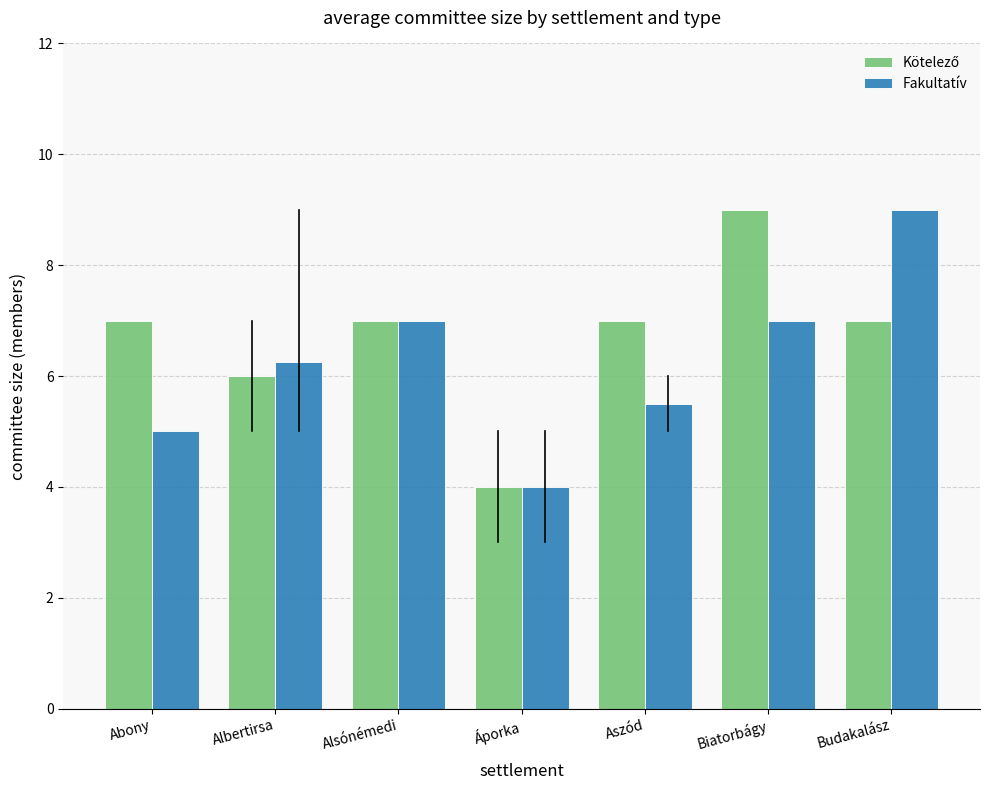

What is the total value across all series at Áporka?

8.0